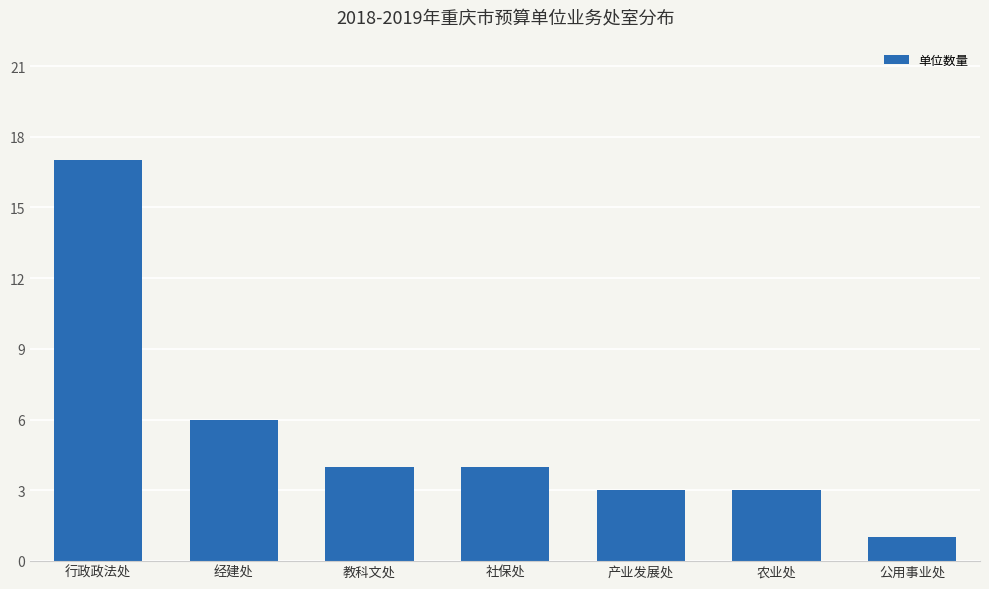

Count the number of categories in the chart.

7